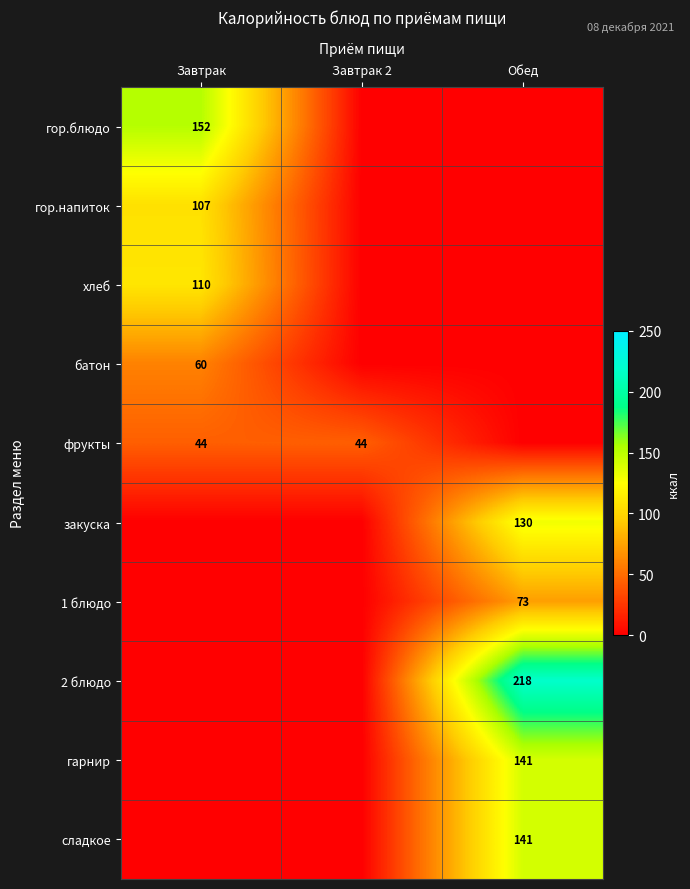

True or false: 2 блюдо has a value of 91 at Обед.

False